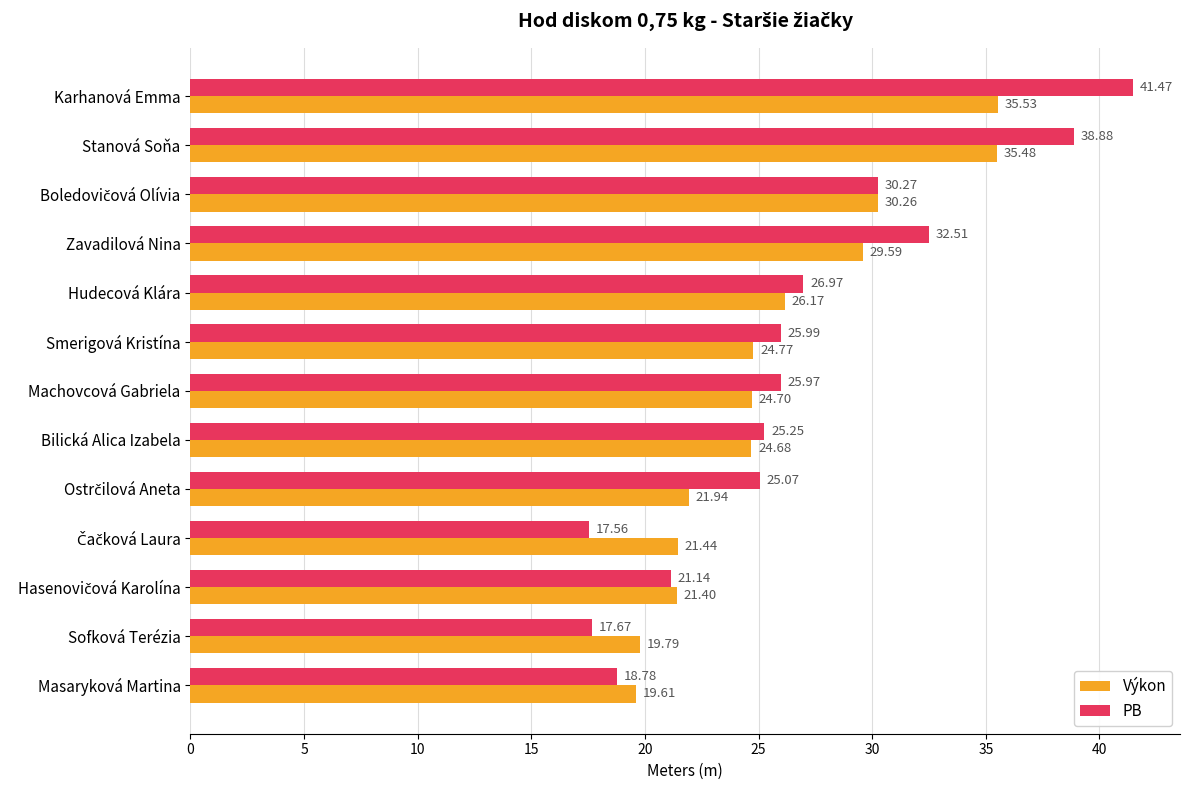

What is the average value of the PB series?

26.7